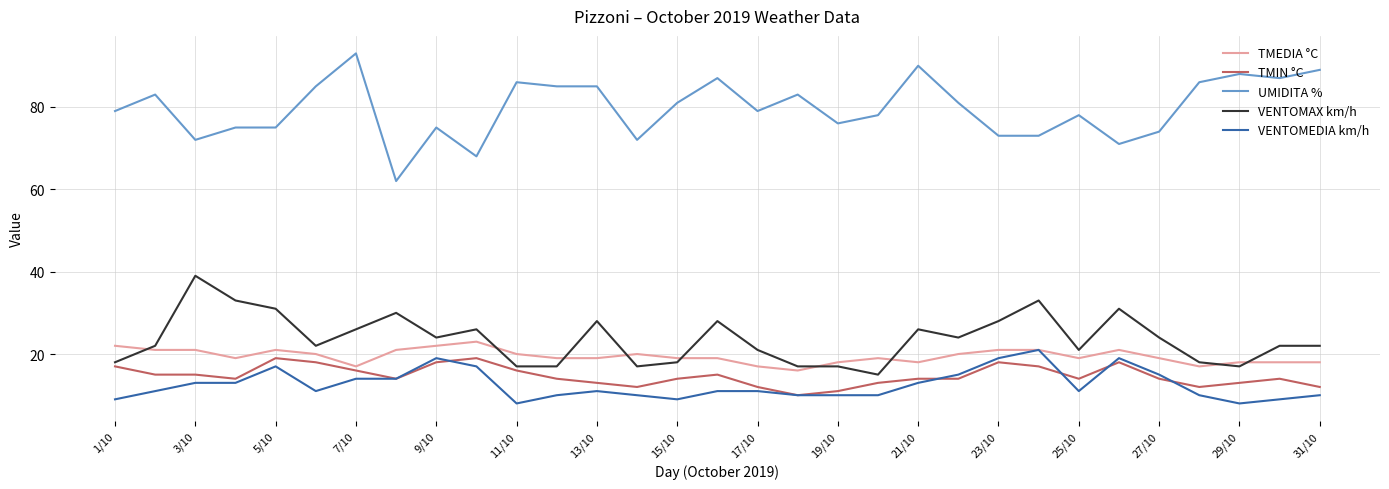

Which series has the largest range (max minus min)?

UMIDITA %